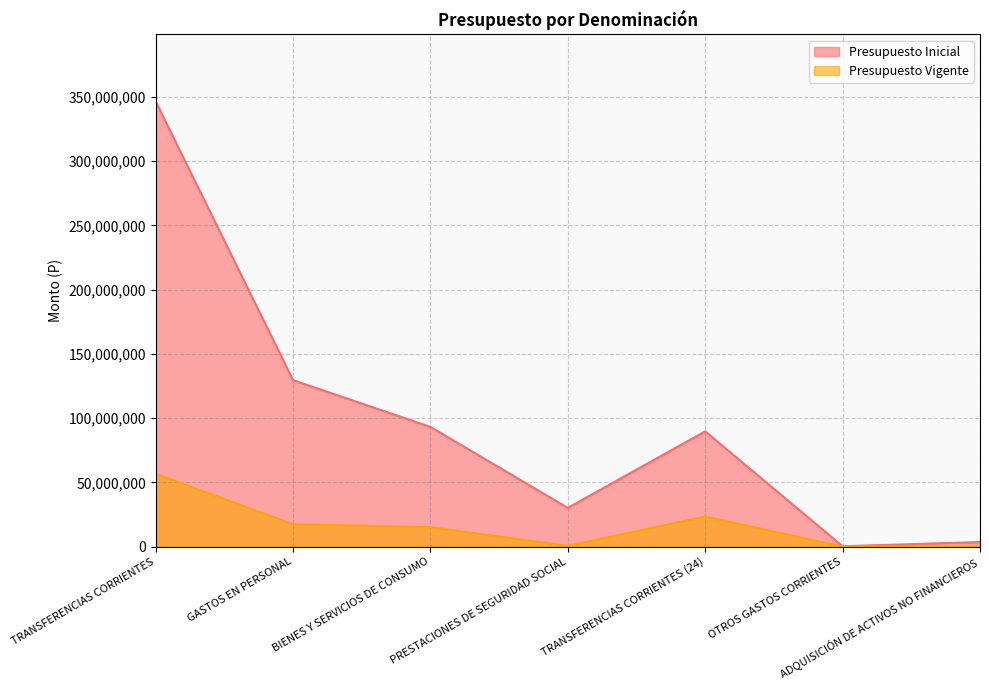

Does the chart display data point markers on the line(s)?

No